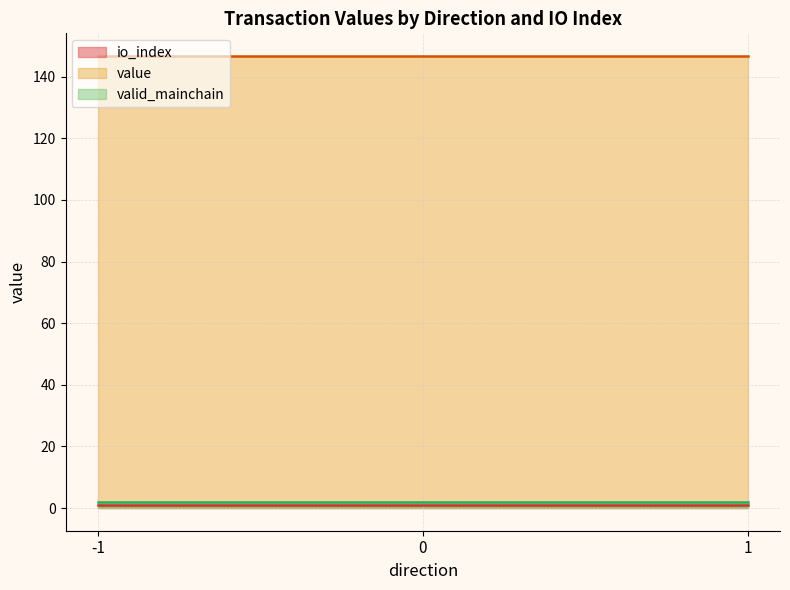

What are all the series names shown in the legend?

io_index, value, valid_mainchain